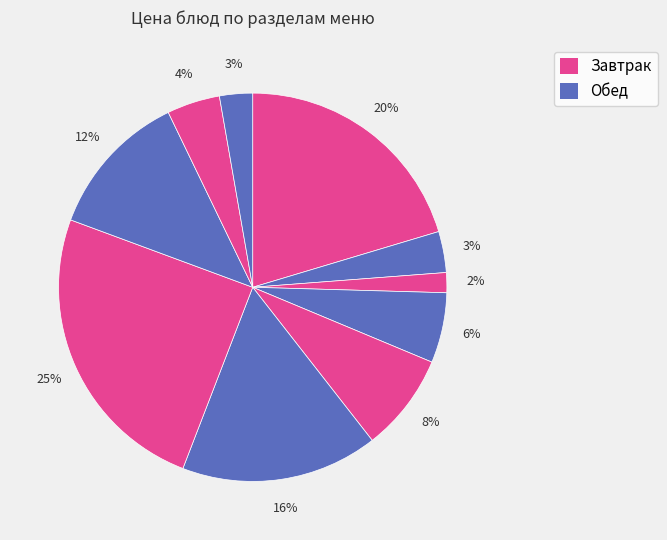

Count the number of slices in the pie.

10